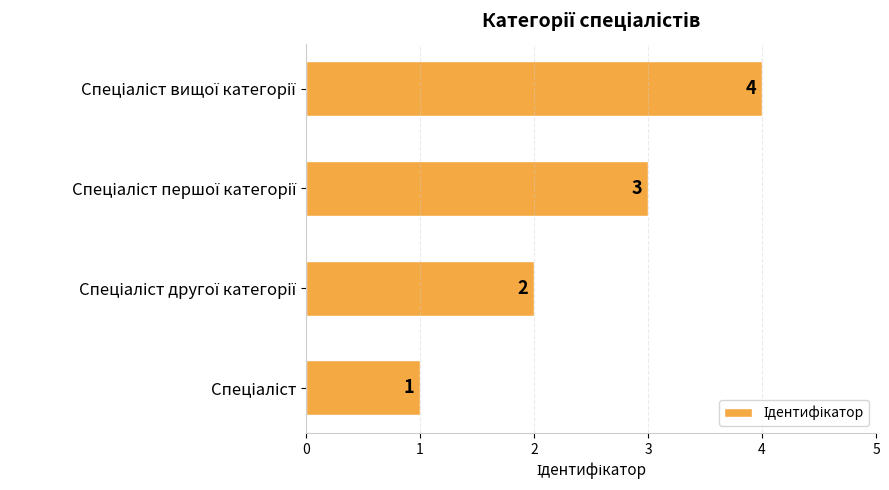

What is the sum of all values?

10